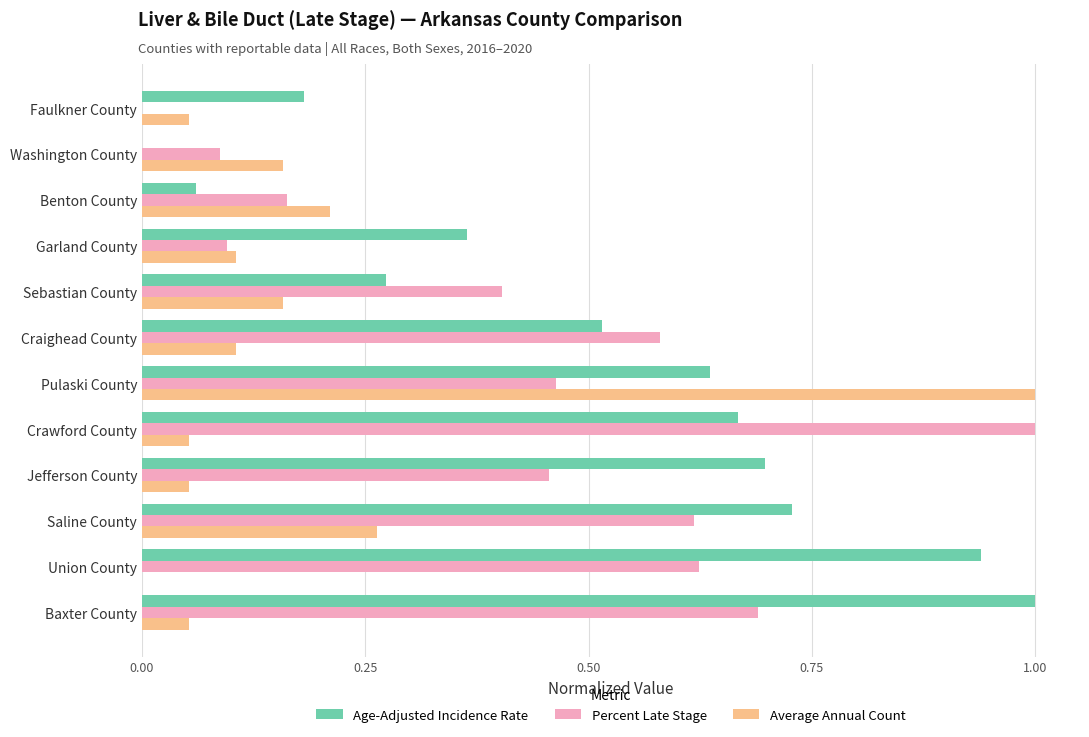

What are all the series names shown in the legend?

Age-Adjusted Incidence Rate, Percent Late Stage, Average Annual Count